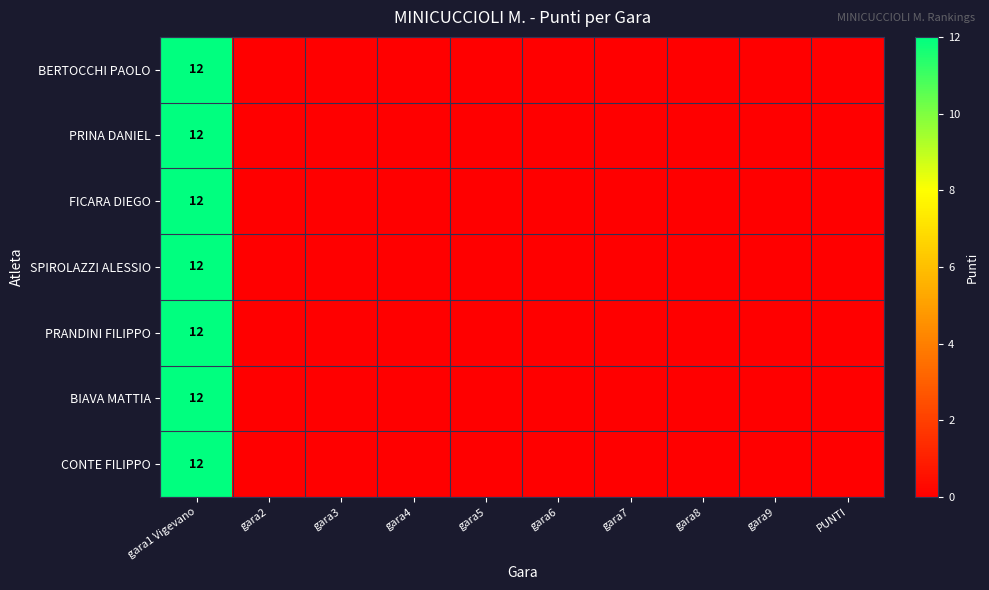

What is the highest value of the CONTE FILIPPO series?

12